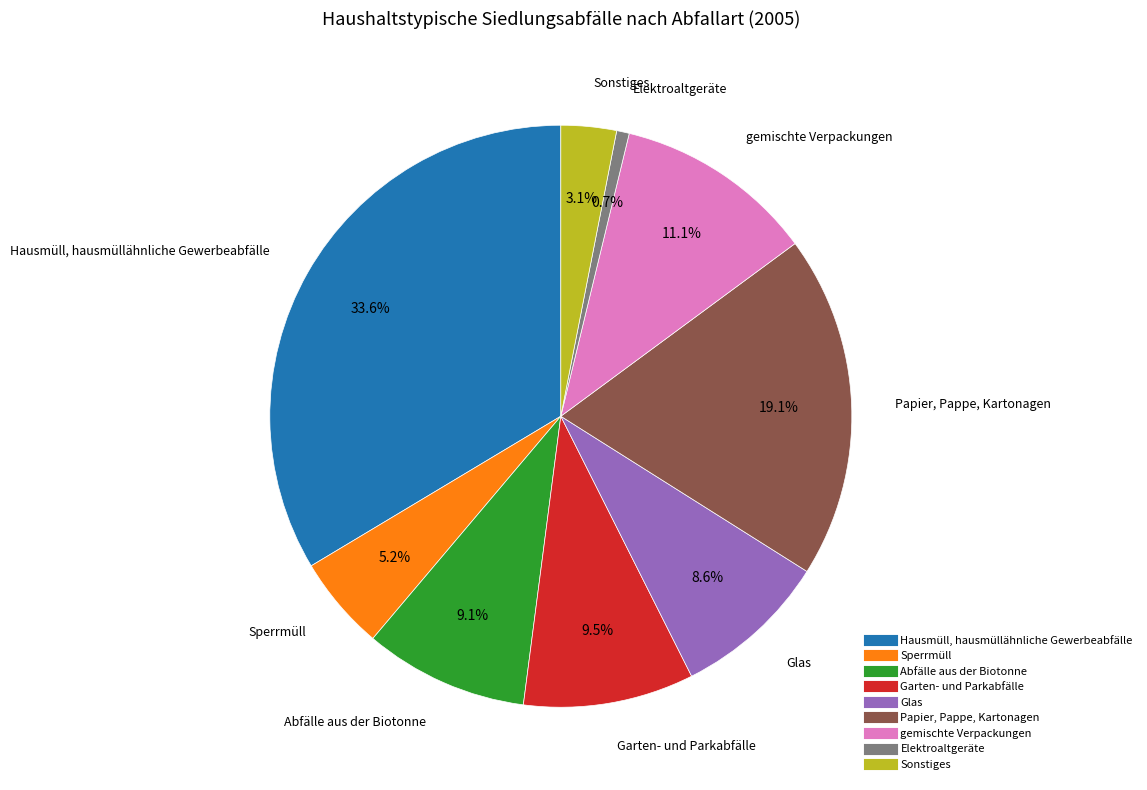

Which slice is the largest?

Hausmüll, hausmüllähnliche Gewerbeabfälle